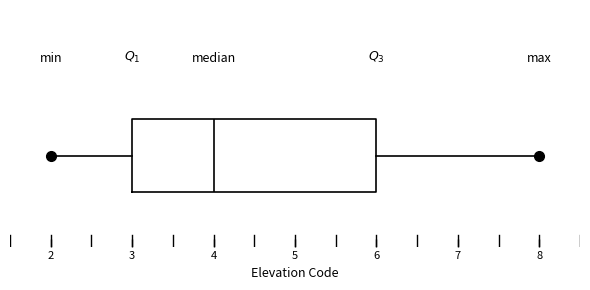

Where is the left edge of the box on the x-axis? The values are not printed on the chart, so give them approximately, as read against the axis.

3